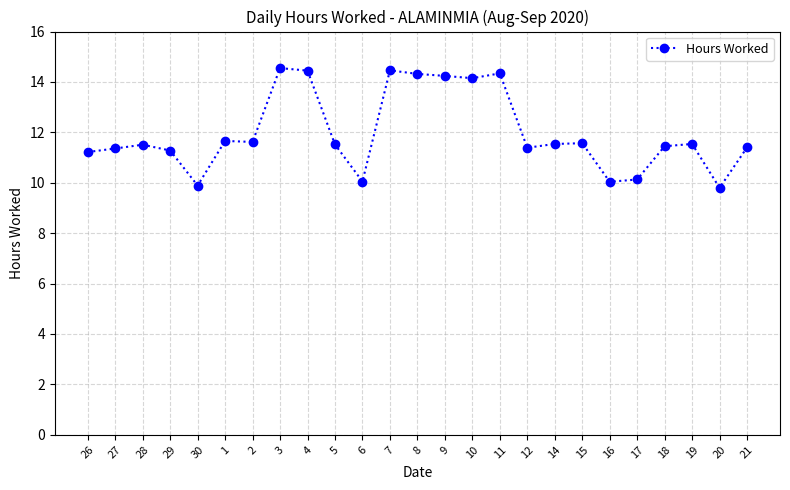

How many values are below 11?

5